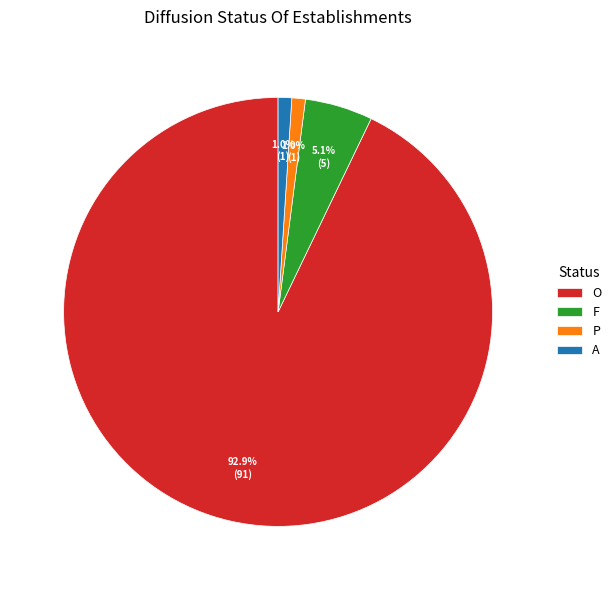

Combined, do F and P account for over 50%?

No